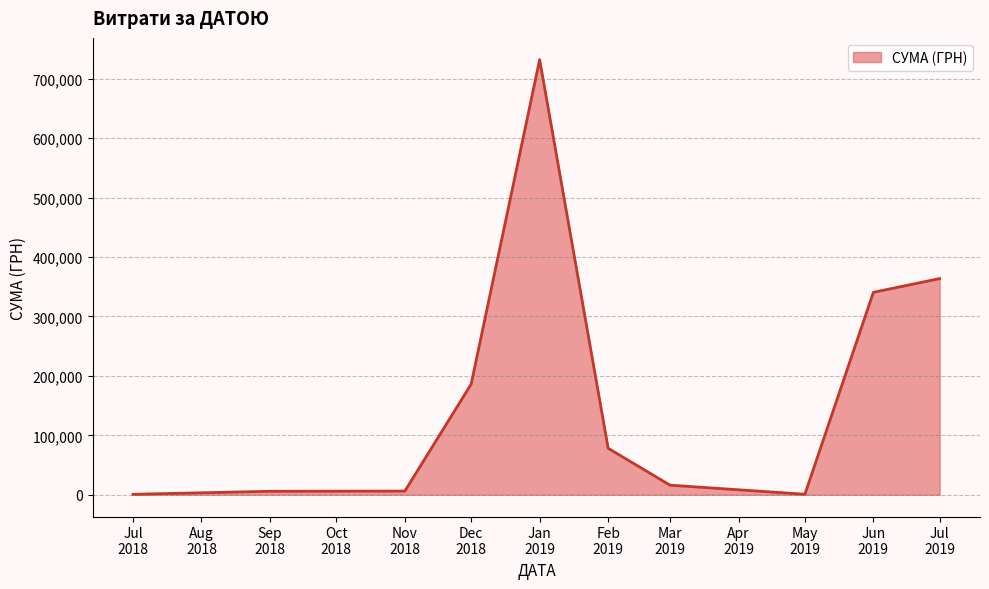

True or false: the data has more than 2 interior local peaks.

False